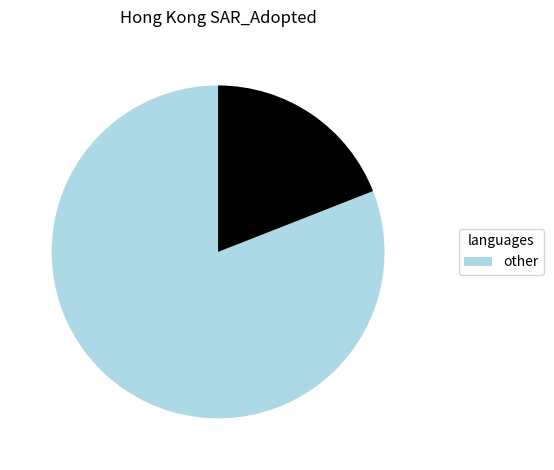

Is there any slice that represents more than half of the pie?

Yes